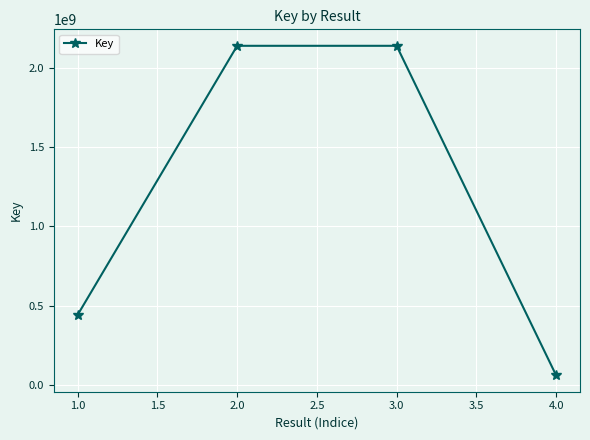

How many interior local peaks (higher than both neighbors) does the data have?

1